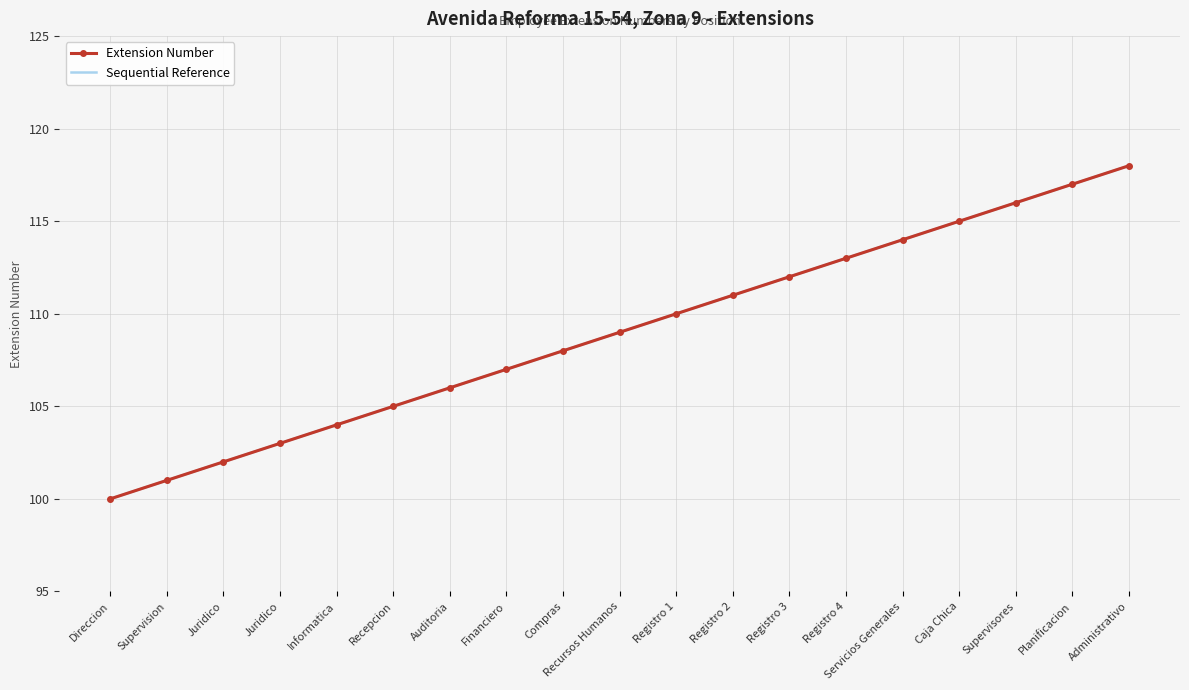

Reading left to right, extract all data points from this chart.

Extension Number: Direccion=100	Supervision=101	Juridico=102	Juridico=103	Informatica=104	Recepcion=105	Auditoria=106	Financiero=107	Compras=108	Recursos Humanos=109	Registro 1=110	Registro 2=111	Registro 3=112	Registro 4=113	Servicios Generales=114	Caja Chica=115	Supervisores=116	Planificacion=117	Administrativo=118
Sequential Reference: Direccion=100	Supervision=101	Juridico=102	Juridico=103	Informatica=104	Recepcion=105	Auditoria=106	Financiero=107	Compras=108	Recursos Humanos=109	Registro 1=110	Registro 2=111	Registro 3=112	Registro 4=113	Servicios Generales=114	Caja Chica=115	Supervisores=116	Planificacion=117	Administrativo=118